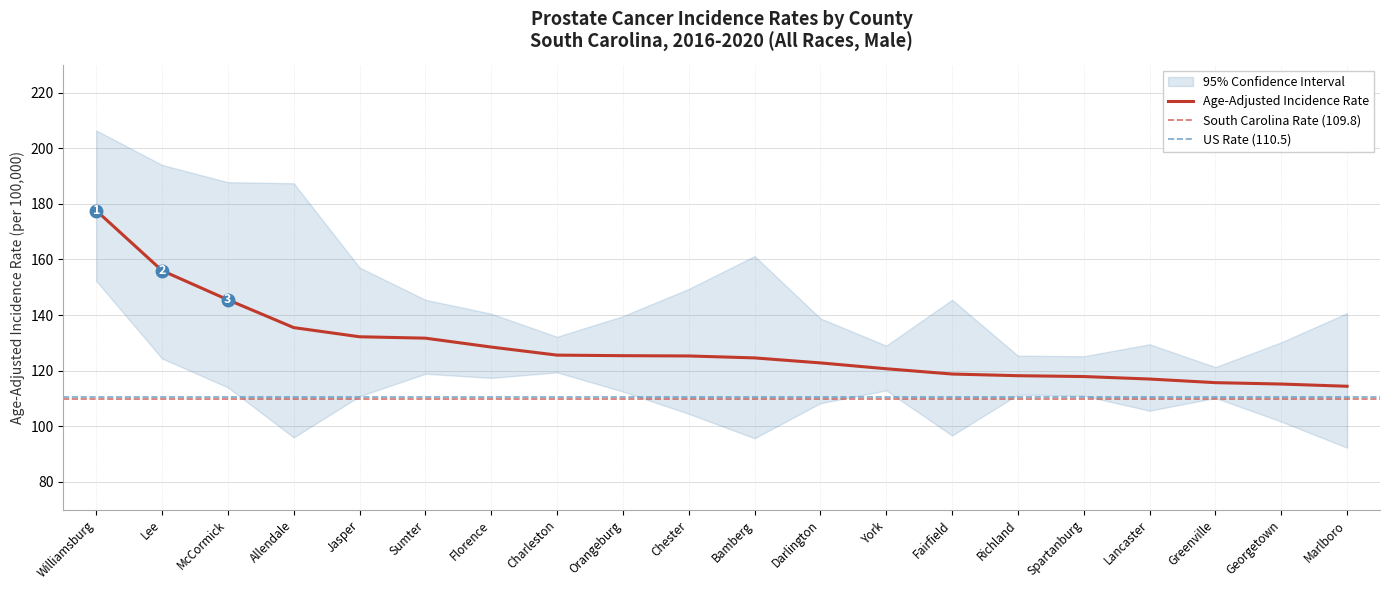

The value of Lower 95% CI at Charleston is 119.4. True or false?

True